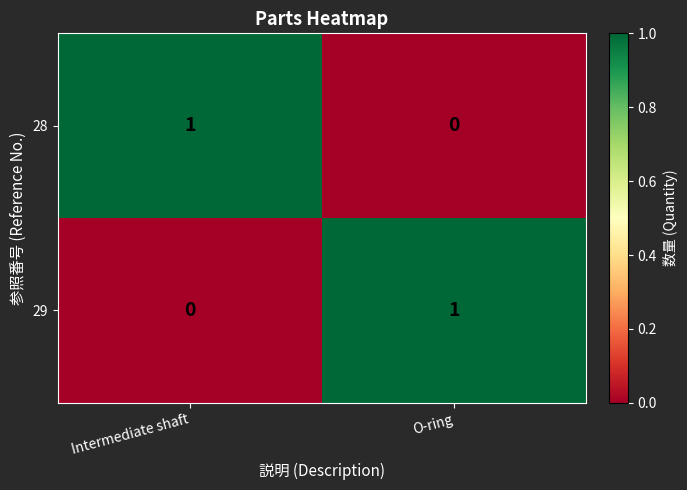

The 29 series shows 0 at O-ring. True or false?

False